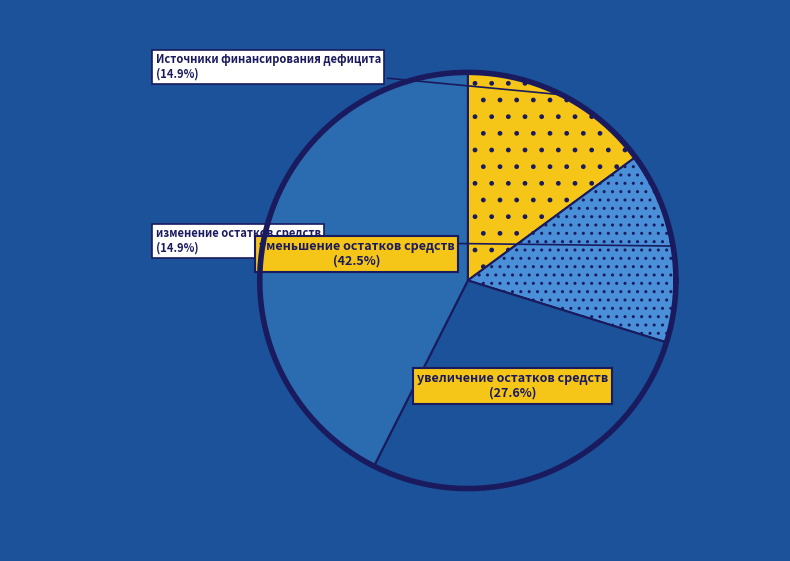

Rank the categories by value from lowest to highest.

Источники финансирования дефицита бюджетов, изменение остатков средств, увеличение остатков средств, всего, уменьшение остатков средств, всего